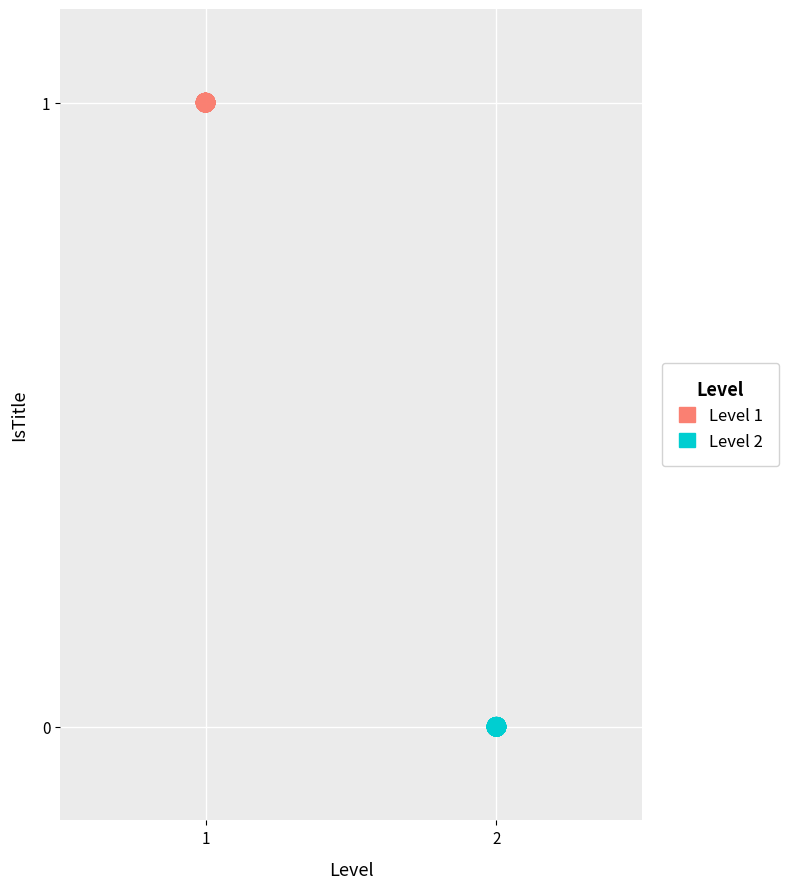

What are all the series names shown in the legend?

Level 1, Level 2